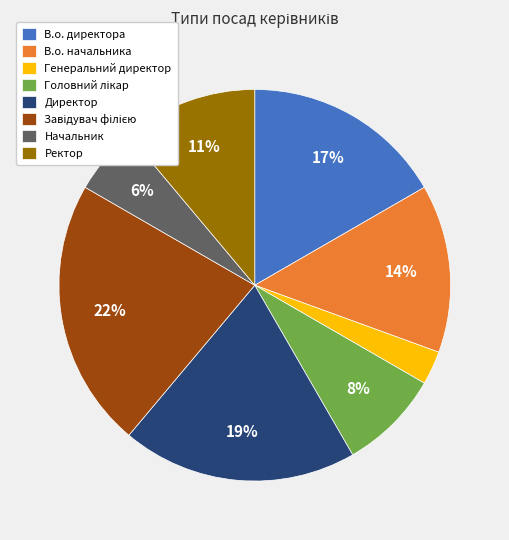

Does Генеральний директор account for over 50% of the chart?

No